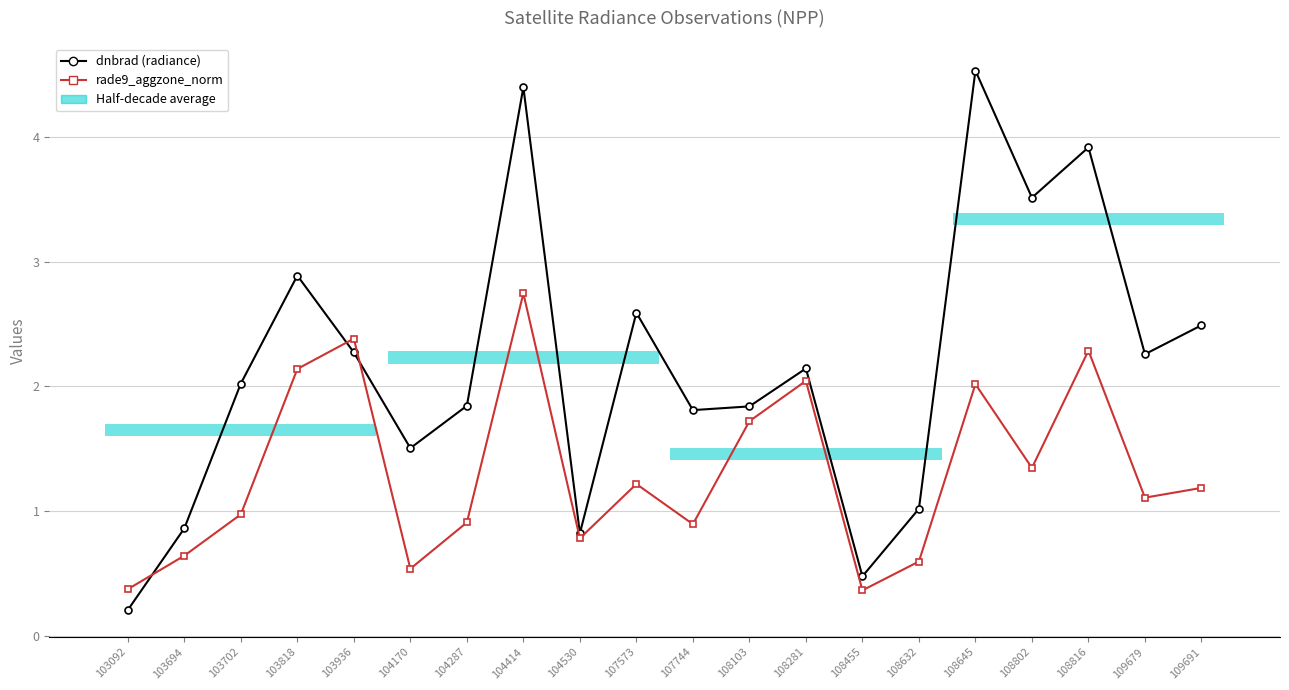

What is the total value across all series at 108802?

4.9